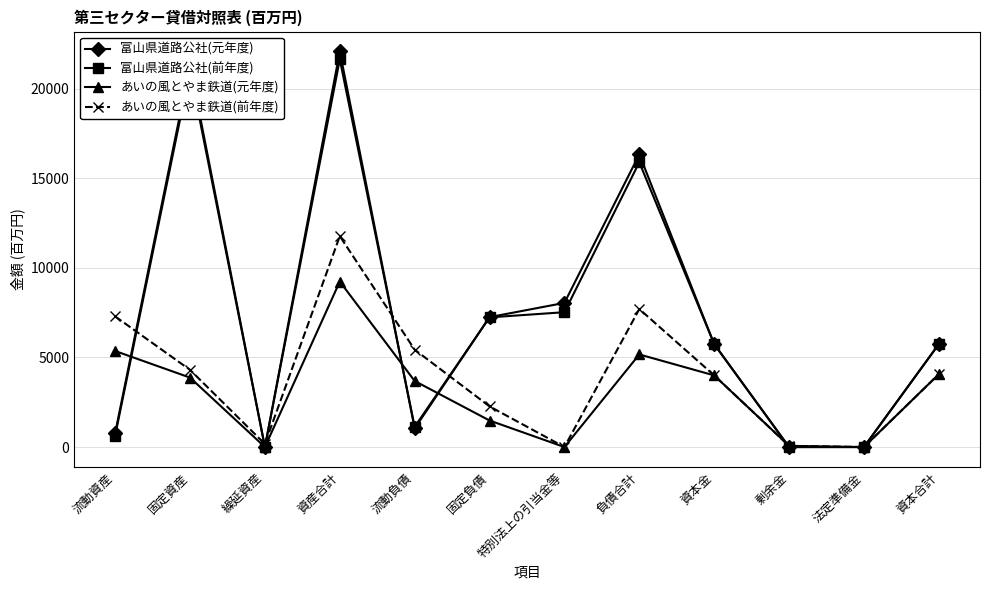

What is the label of the 4th point from the left?

資産合計